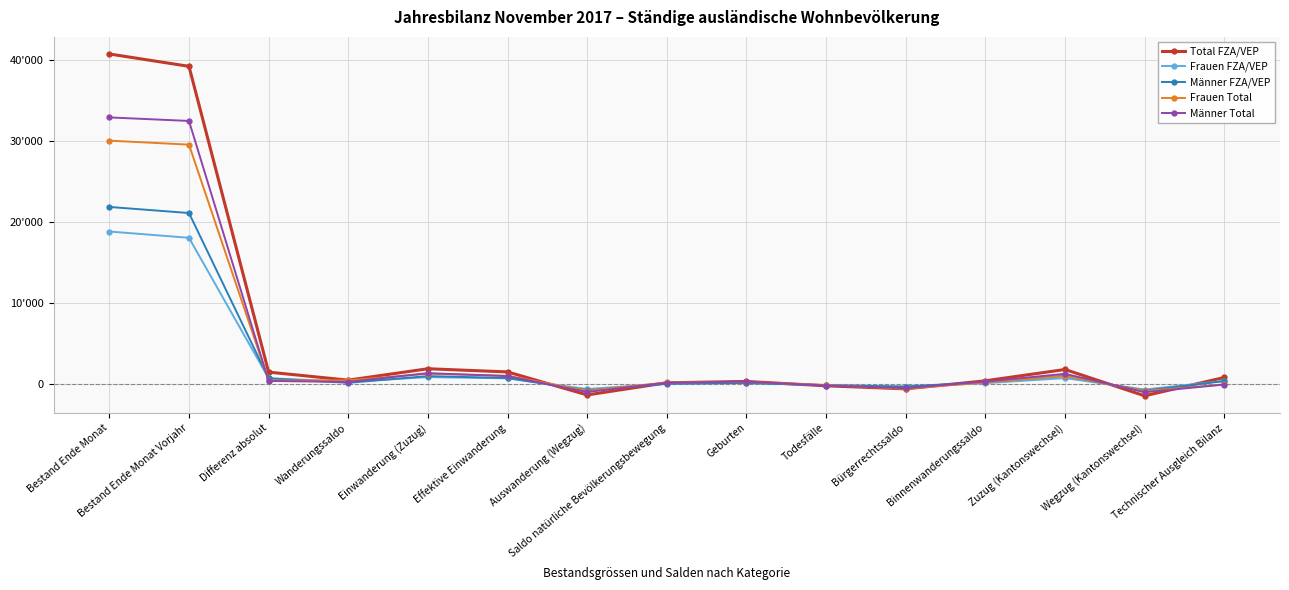

What is the label of the 6th point from the right?

Todesfälle